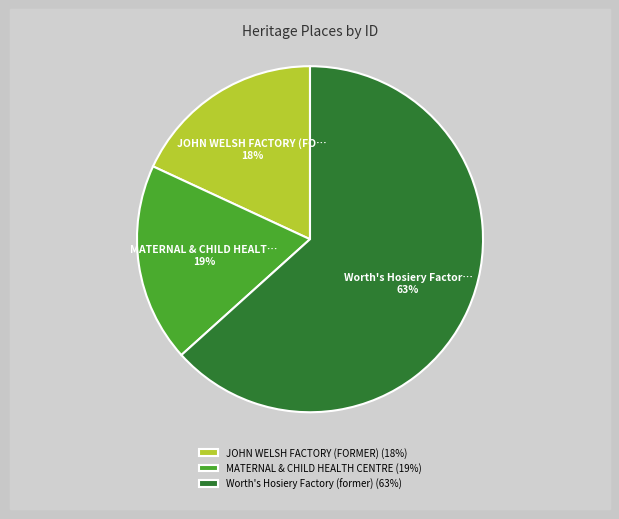

The JOHN WELSH FACTORY (FORMER) slice represents 18% of the pie. True or false?

True